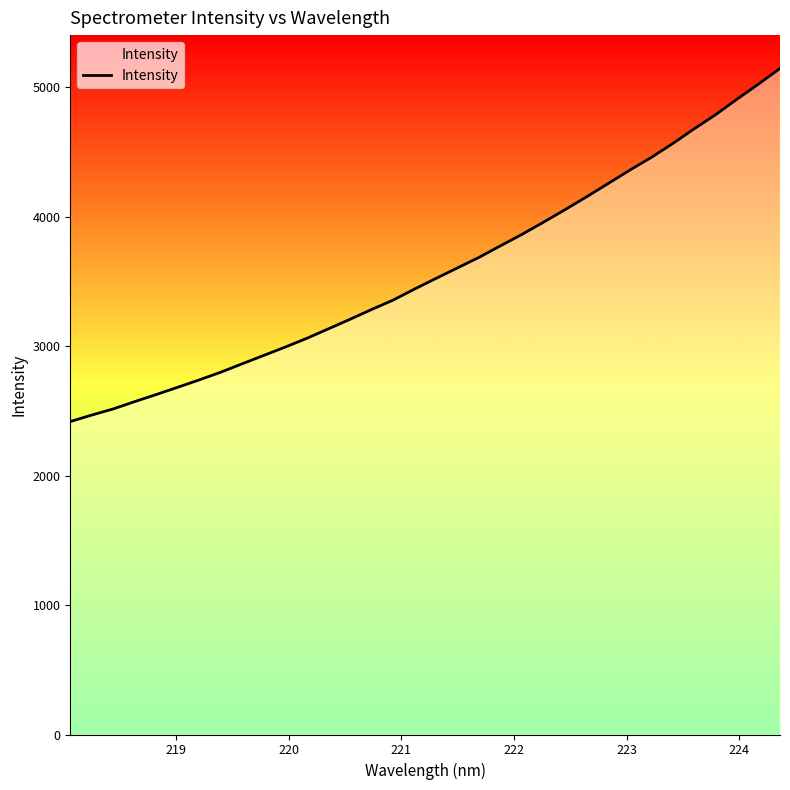

What is the maximum value shown in the chart?

5144.7